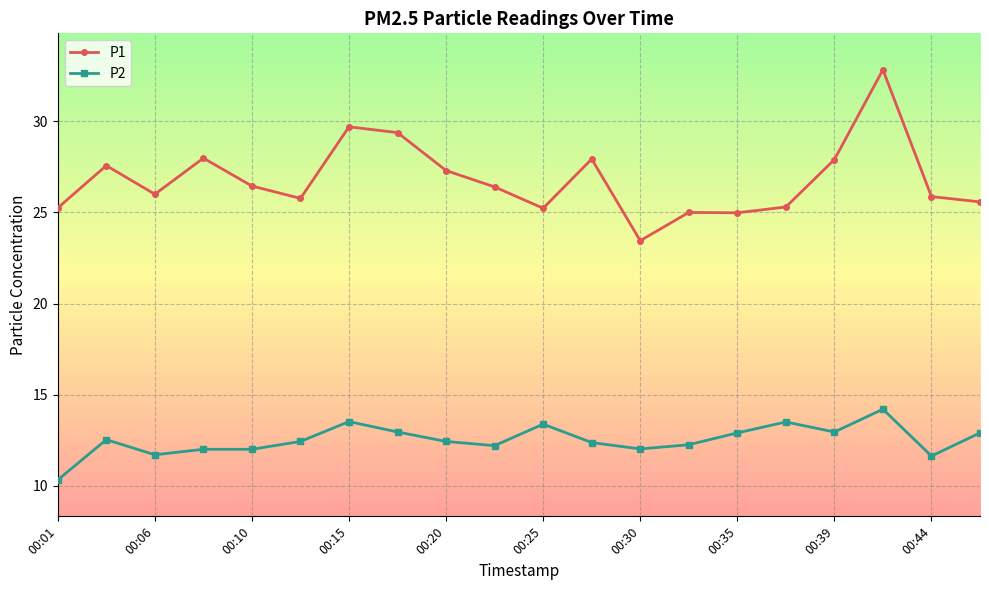

Which series has the largest range (max minus min)?

P1